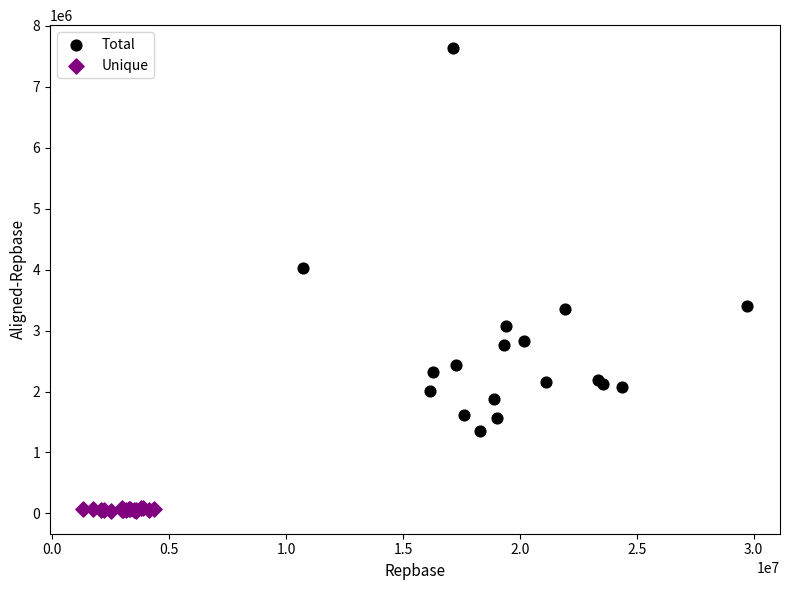

Which series contains the lowest Y value?

Unique